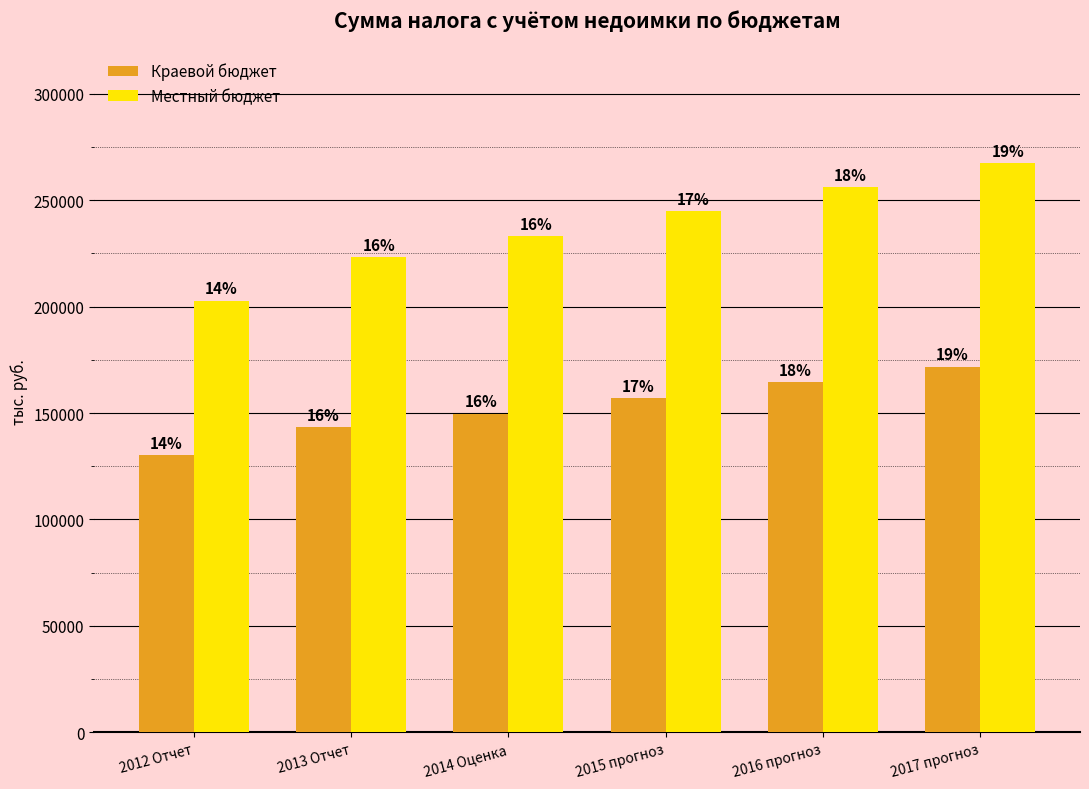

Reading right to left, transcribe all the data shown in this chart.

Краевой бюджет: 171766.4	164527.2	157141.5	149658.6	143381.4	130177.6
Местный бюджет: 267533.9	256258.5	244755.0	233100.0	223323.0	202757.4